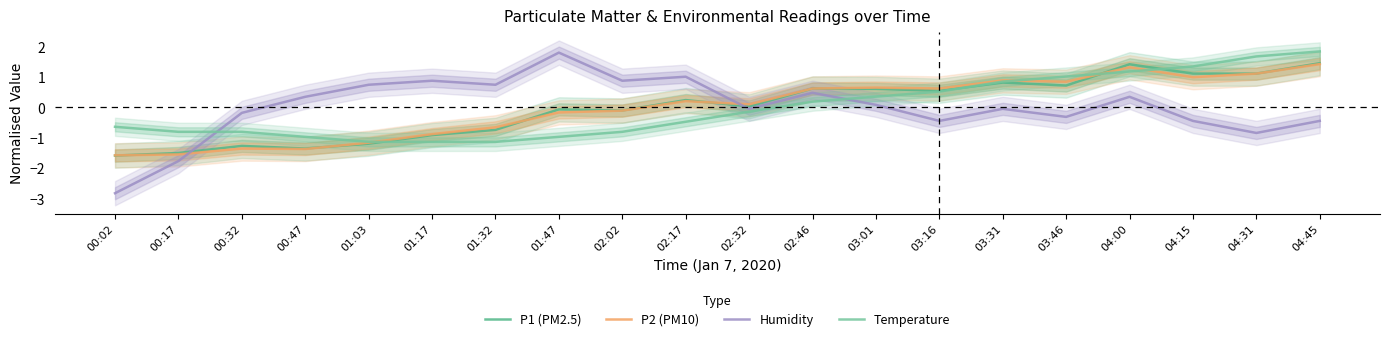

True or false: Humidity has more than 1 interior local peaks.

True